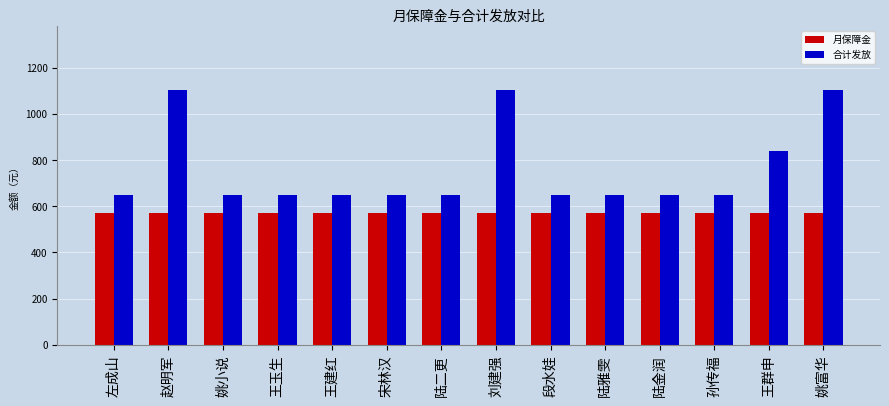

Does the chart contain stacked bars?

No